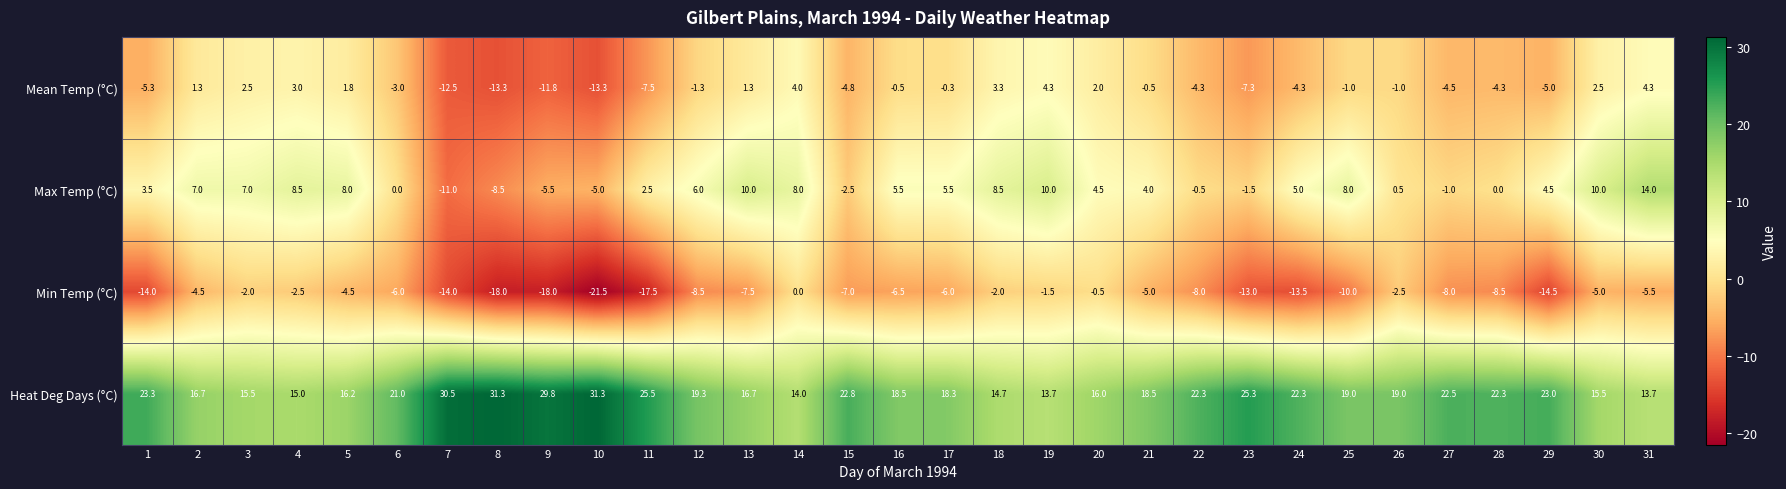

Which series has the largest range (max minus min)?

Max Temp (°C)